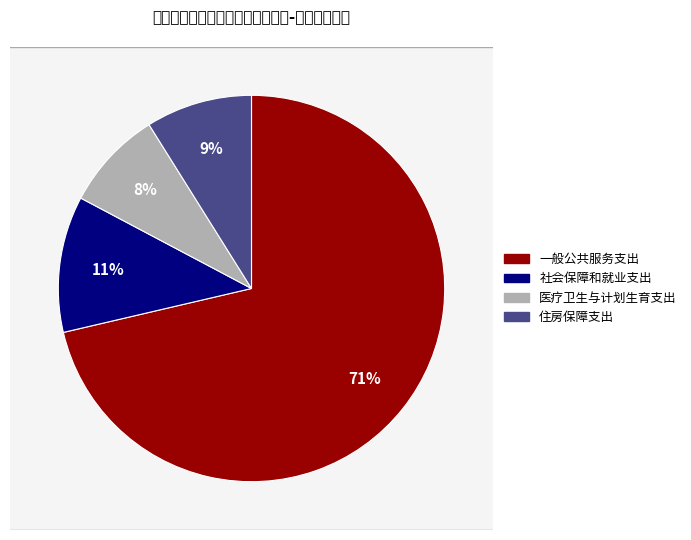

Does 医疗卫生与计划生育支出 account for over 50% of the chart?

No